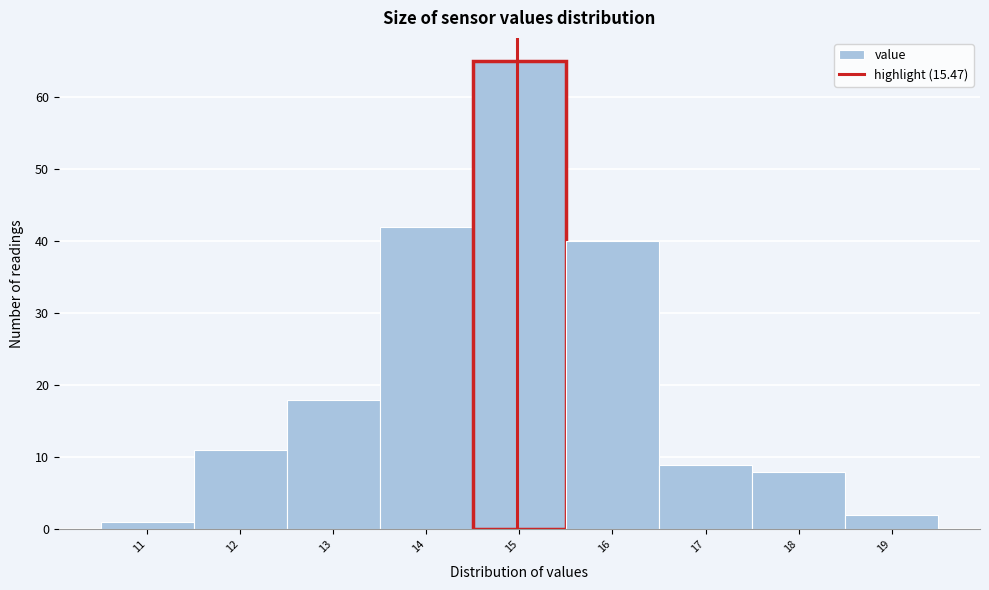

Reading left to right, list all the values displayed in this chart.

1	11	18	42	65	40	9	8	2